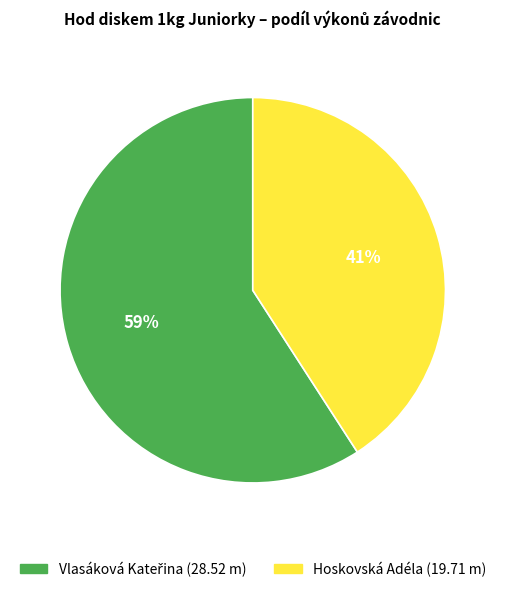

Is there any slice that represents more than half of the pie?

Yes